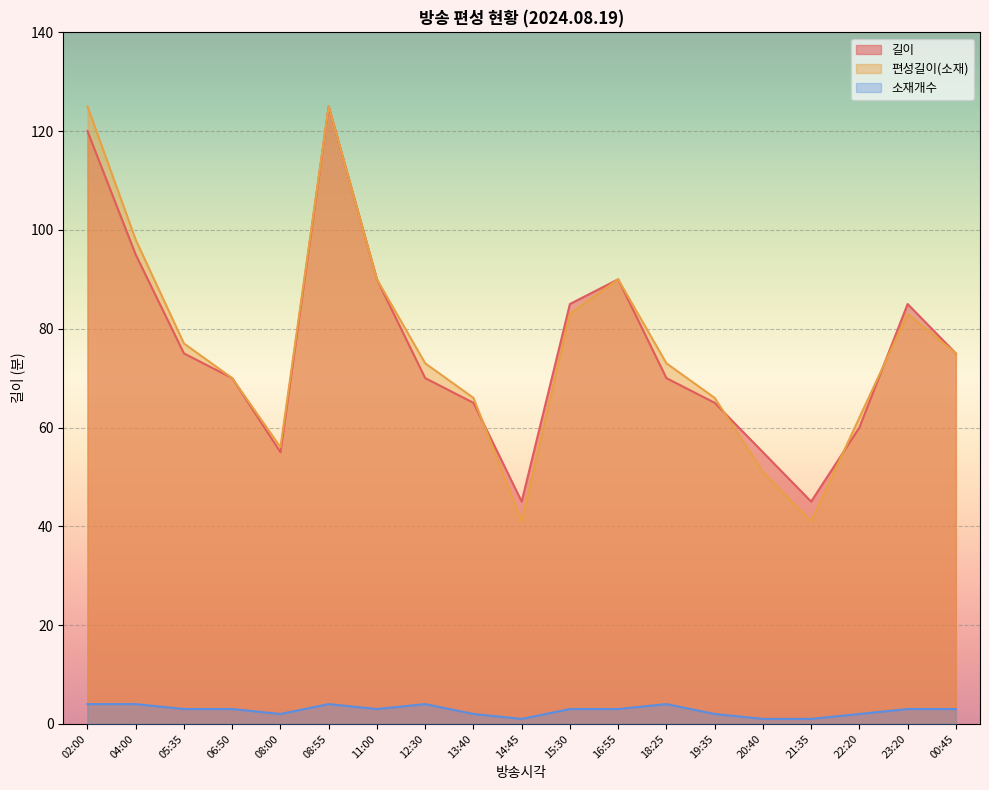

Which series changed the most between 20:40 and 23:20?

편성길이(소재)